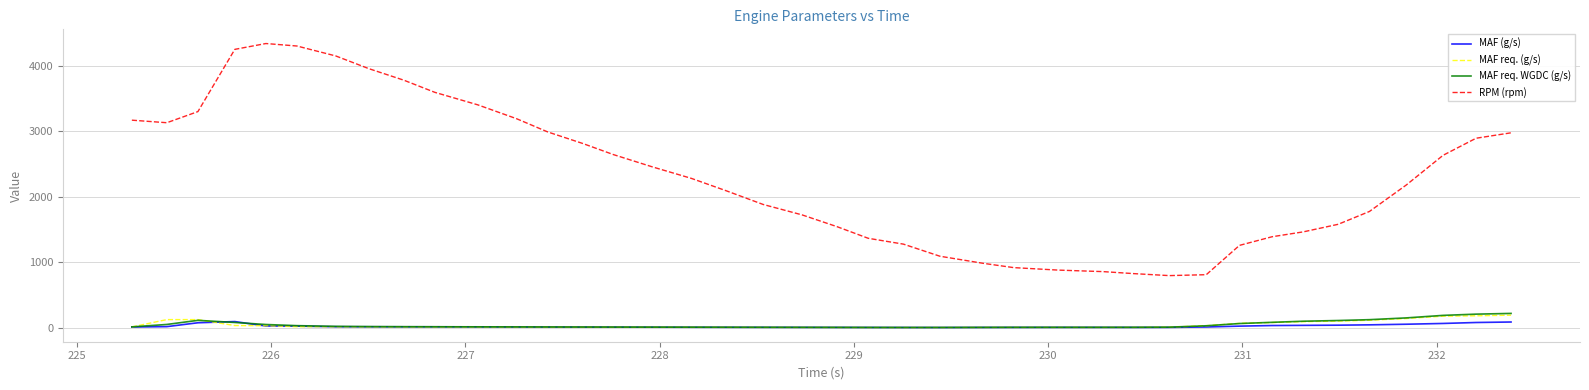

What is the greatest value displayed?

4344.0